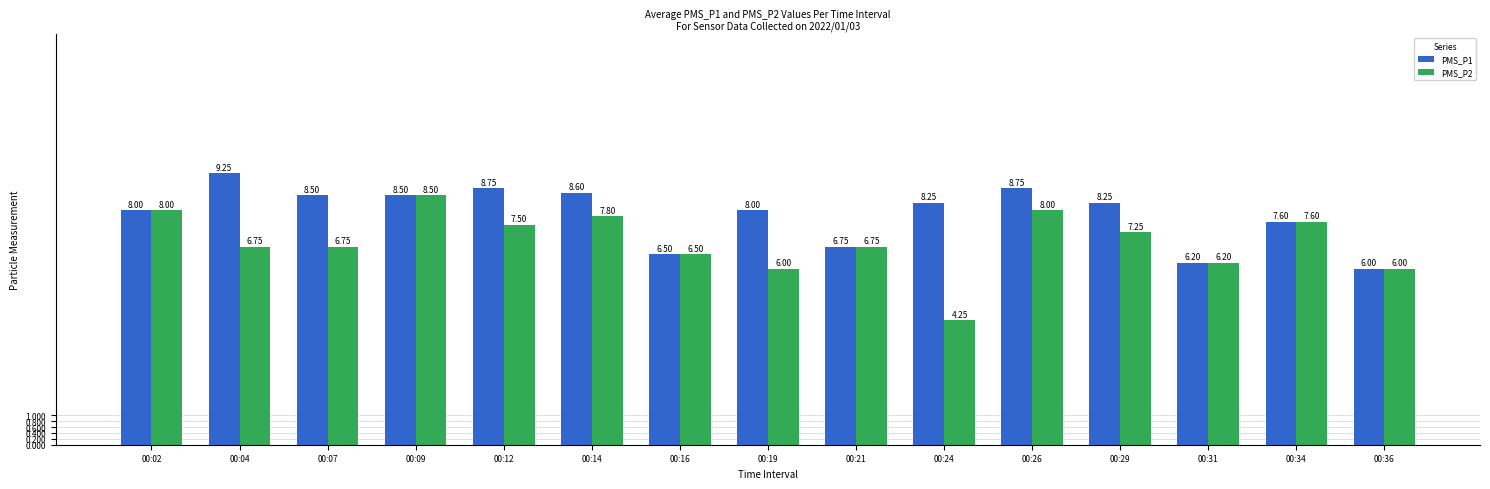

Where is PMS_P1 nearest to the value 7?

00:21